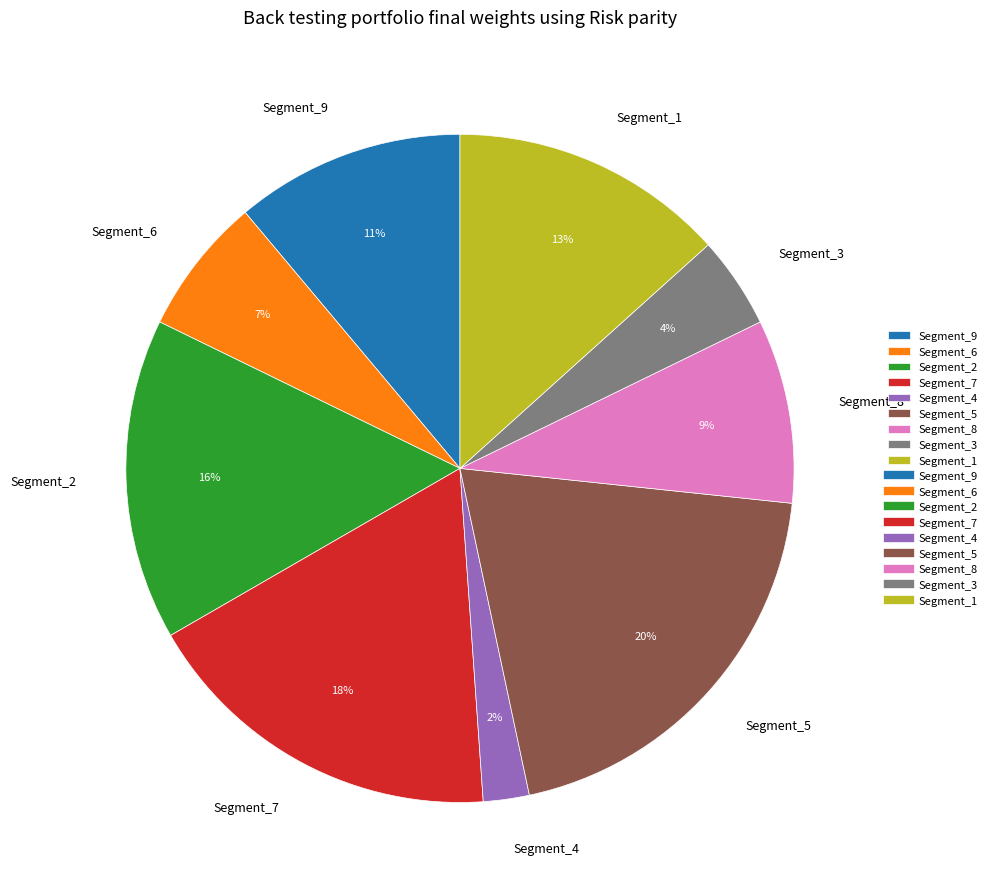

To the nearest percent, what is the average slice percentage?

11%